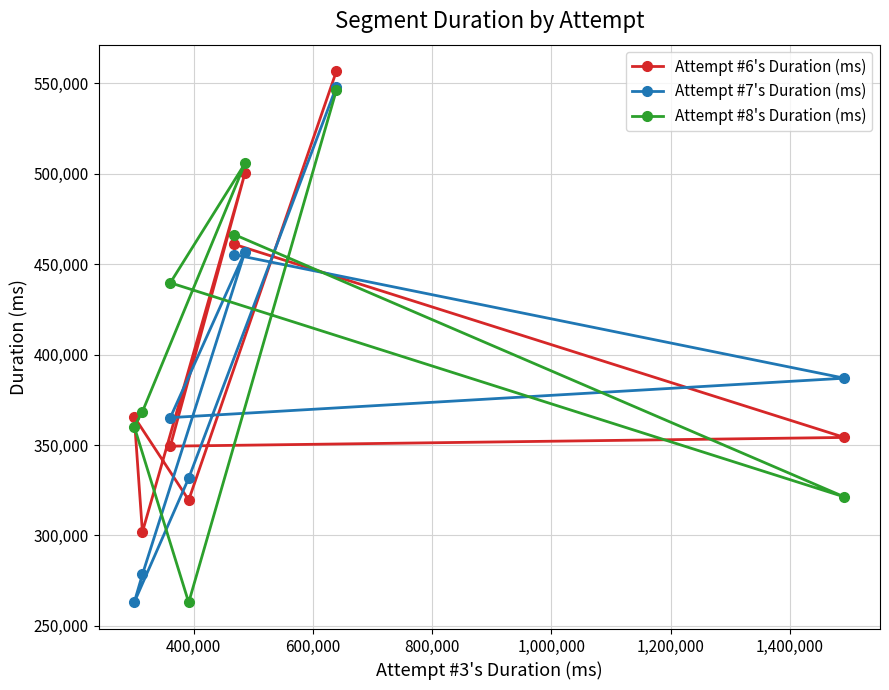

How many times do Attempt #7's Duration (ms) and Attempt #8's Duration (ms) cross each other?

3